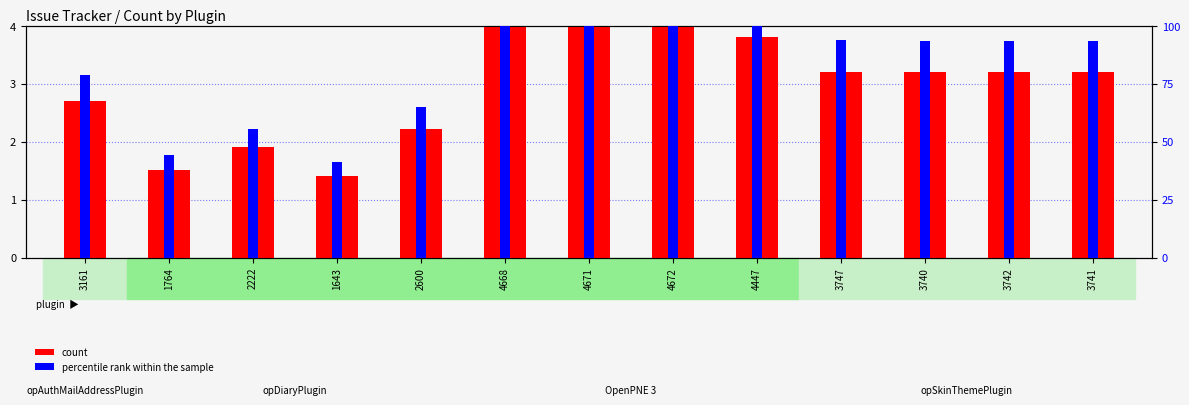

What is the difference between the count values at 1643 and 1764?

0.1